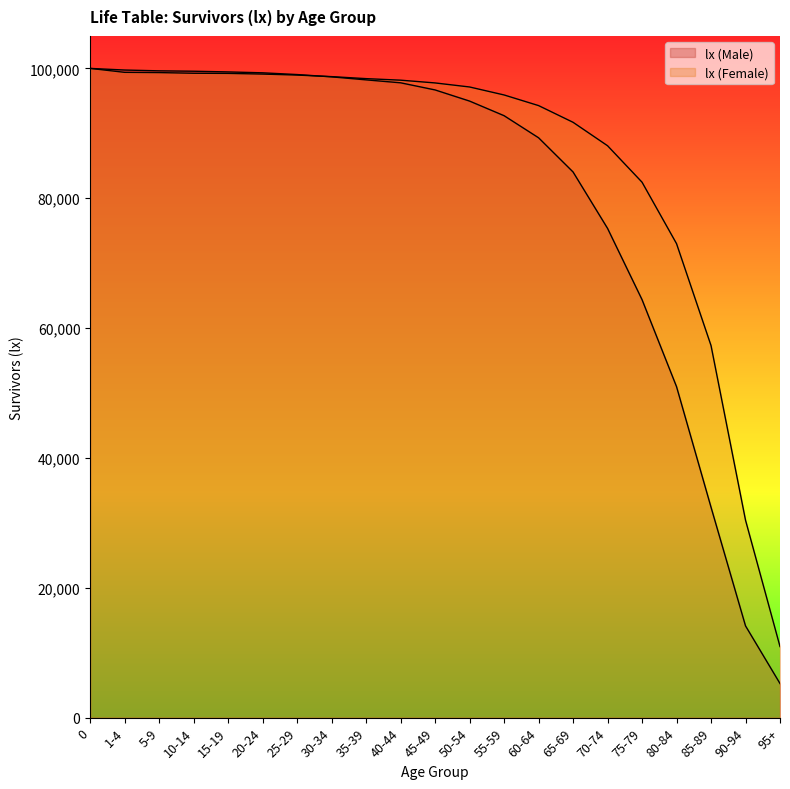

What value does the lx (Male) series have at 50-54, to the nearest 50?

94950